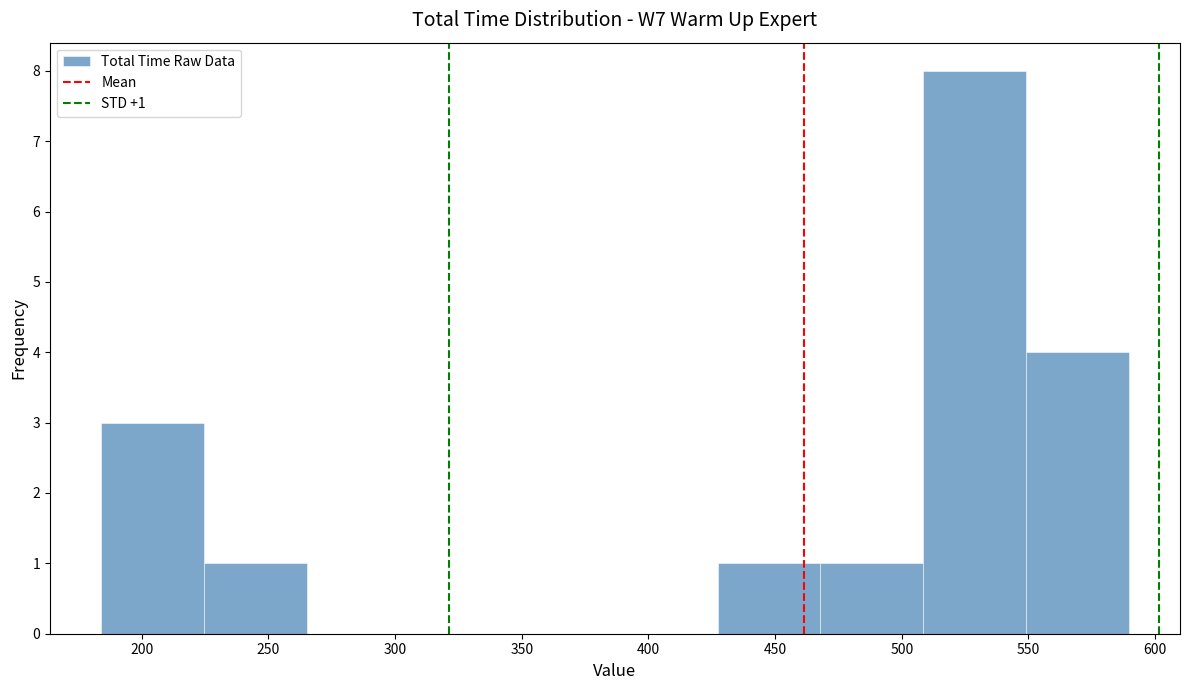

Over which range of the x-axis is the bar tallest?

510 to 550